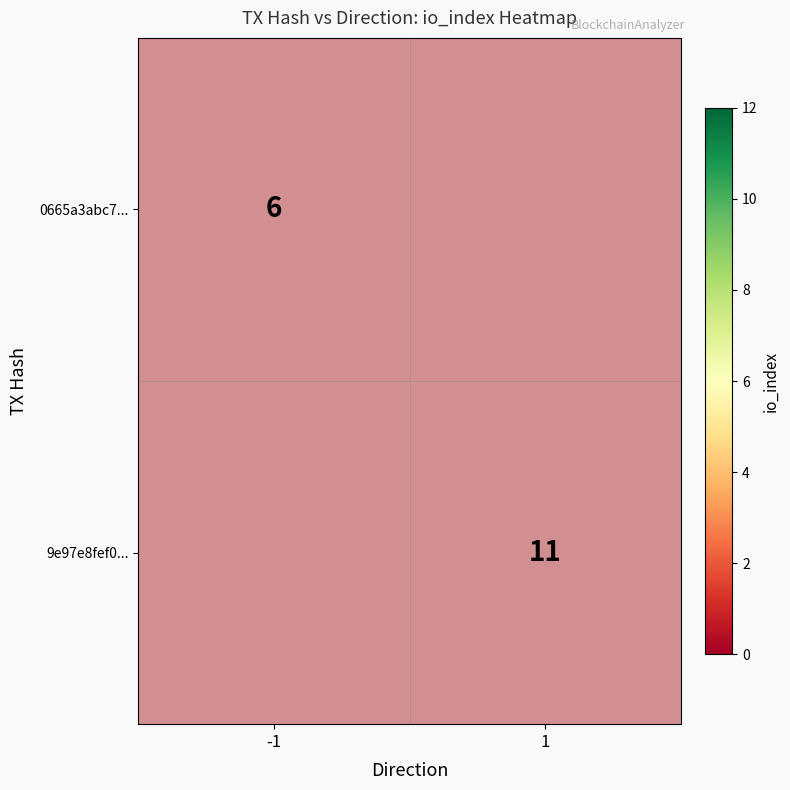

Which series has the largest total across all categories?

9e97e8fef012d761bcdd9f7c5c172f64b8447cc